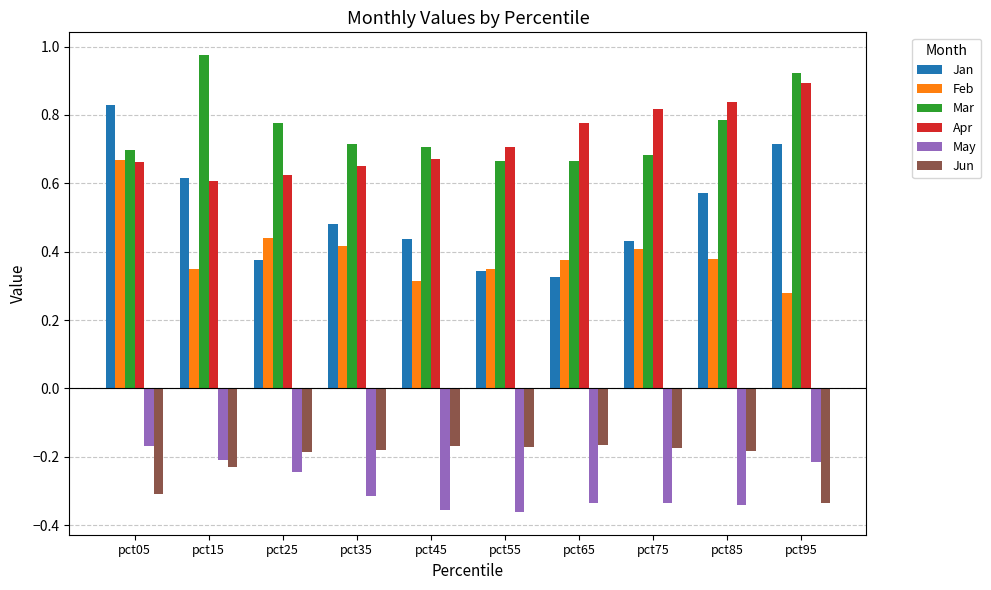

Which series has the largest range (max minus min)?

Jan